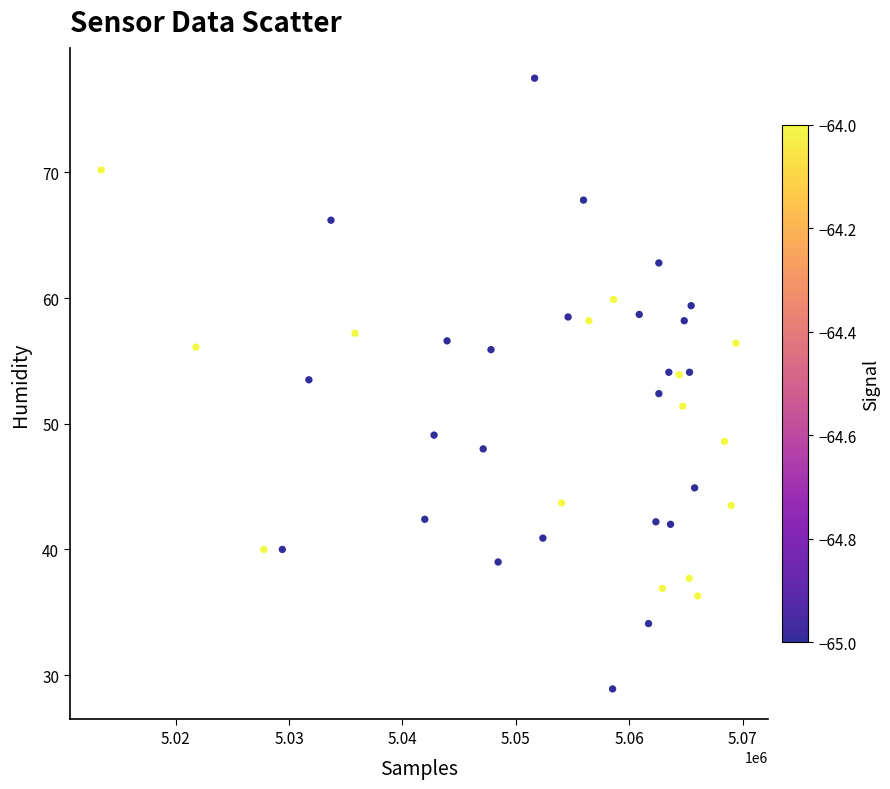

What is the range of X values (max minus min)?

55995.0